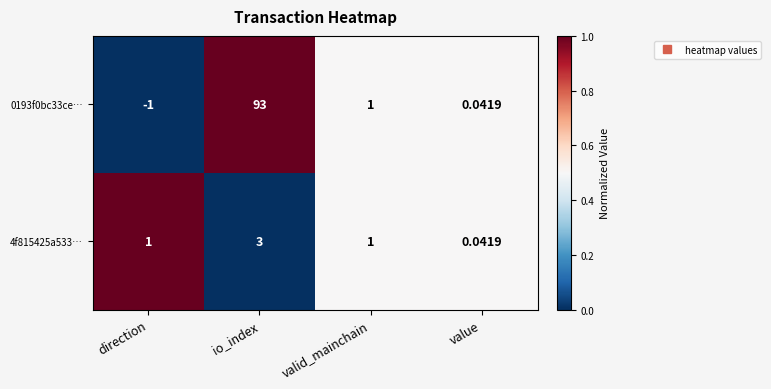

At which category is the sum across all series the highest?

io_index